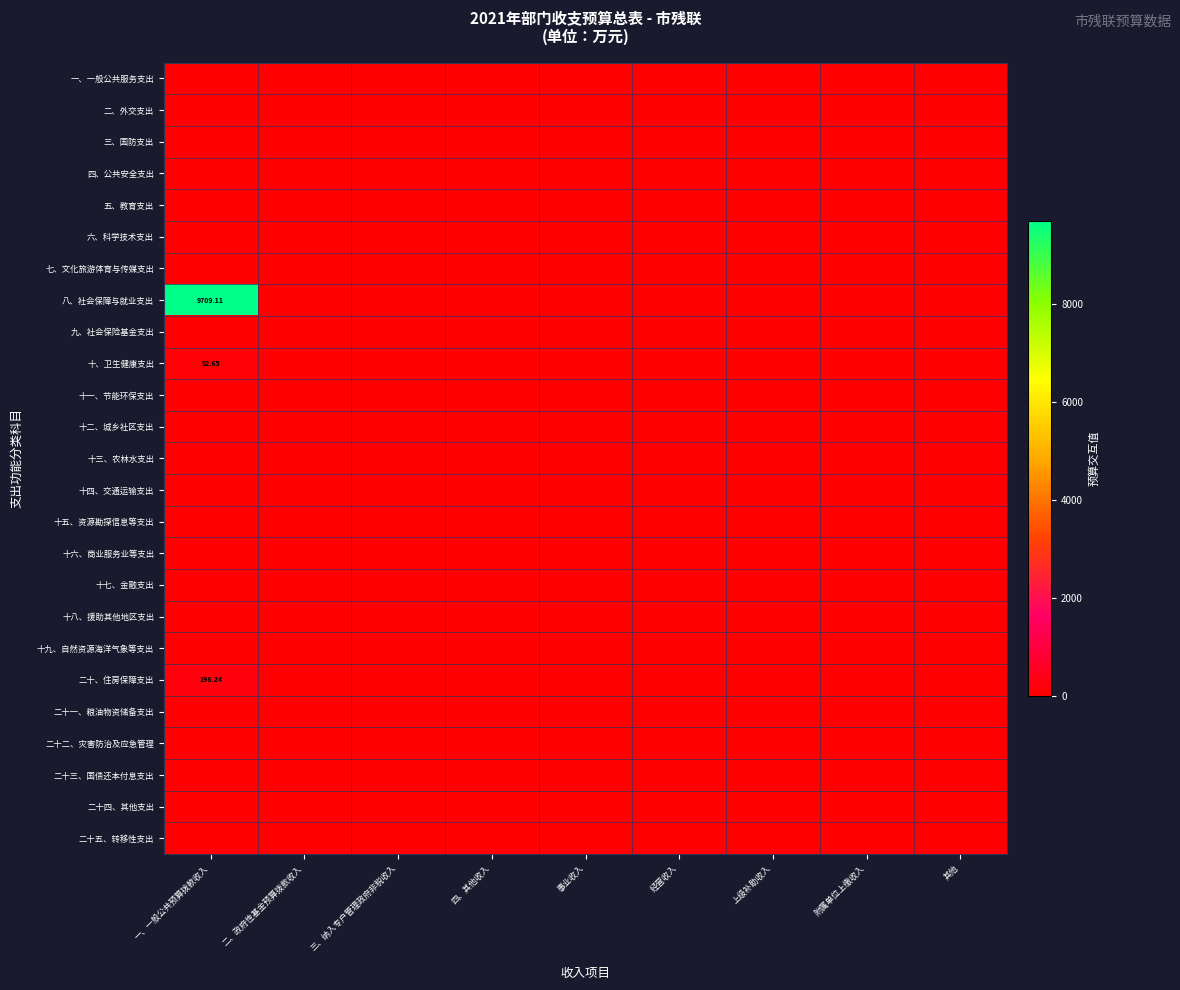

Which series has the widest spread of values?

八、社会保障与就业支出